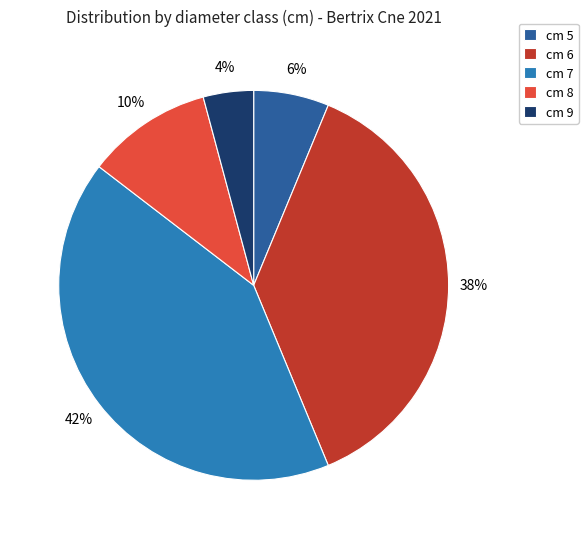

Is cm 5 the majority of the pie?

No